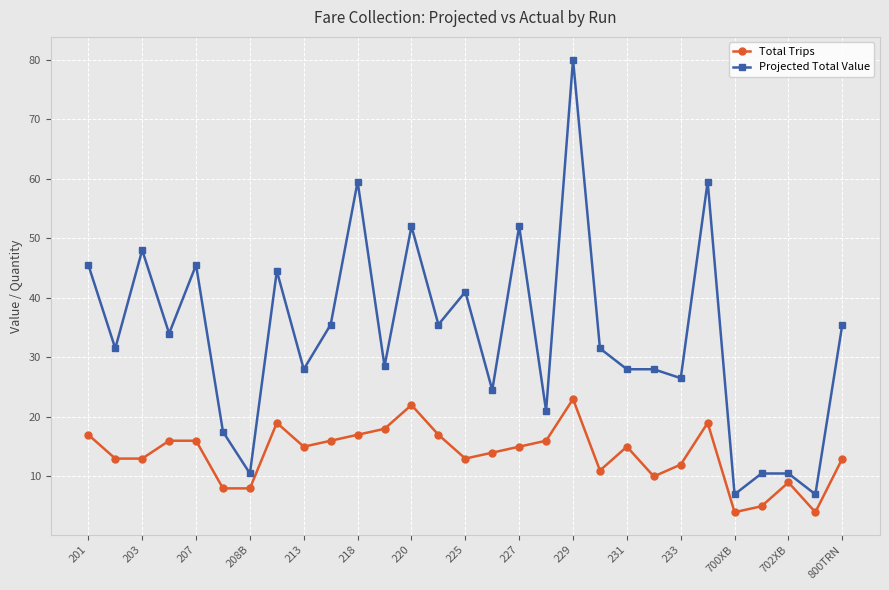

Which series has the largest range (max minus min)?

Projected Total Value